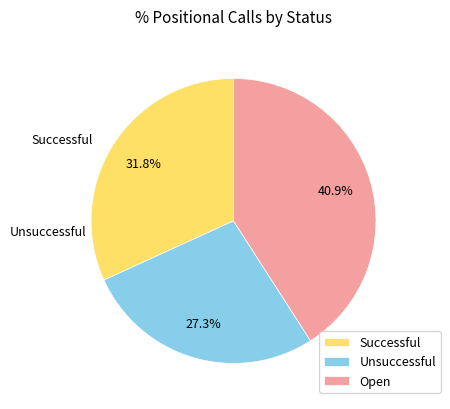

The Open slice represents 34% of the pie. True or false?

False